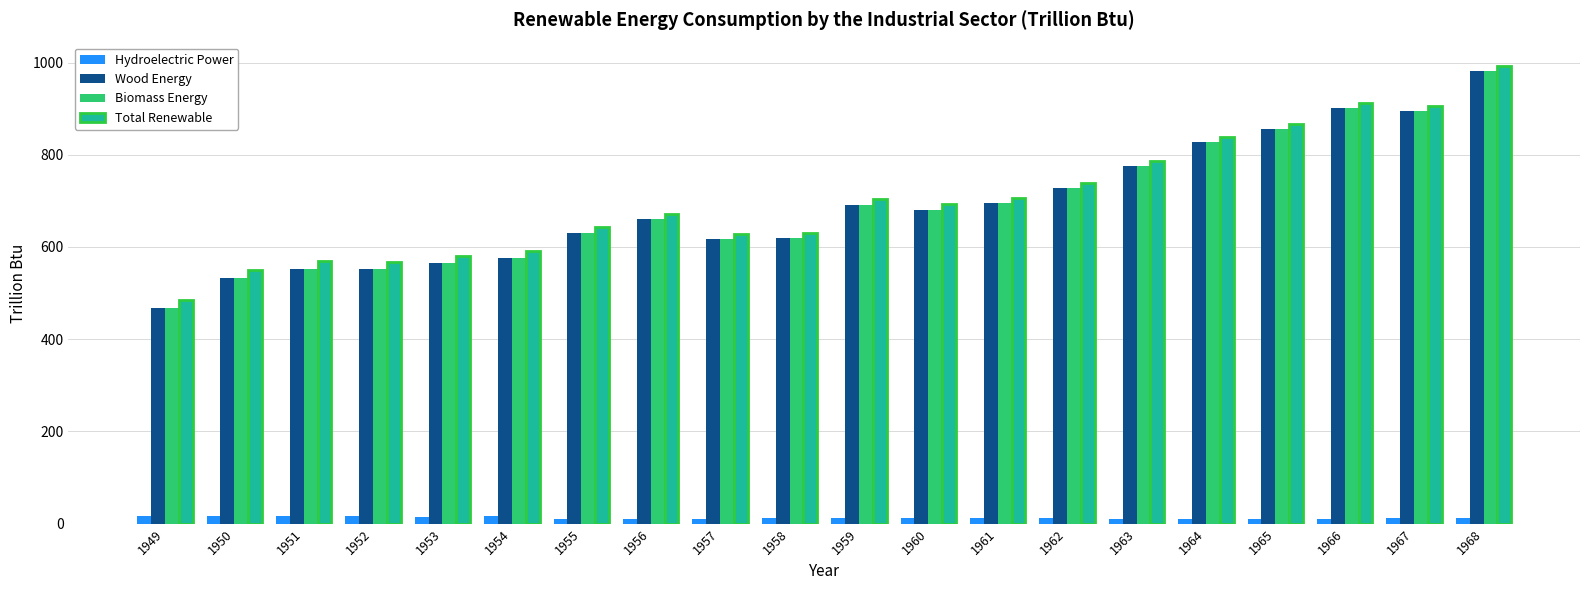

What is the value of the Hydroelectric Power bar at the 17th from the left?

10.7